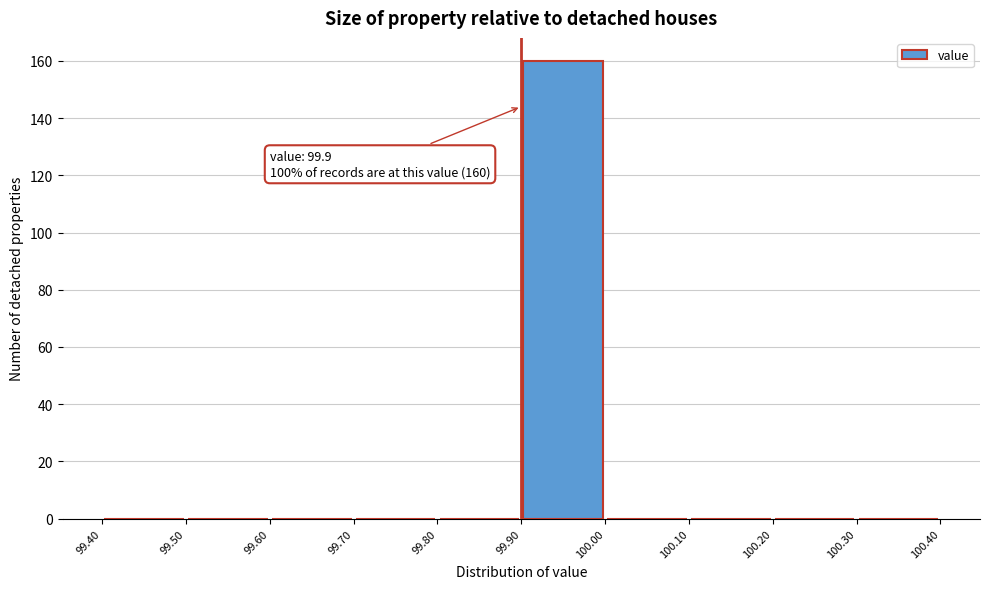

Which range on the x-axis has the tallest bar?

99.90 to 100.00